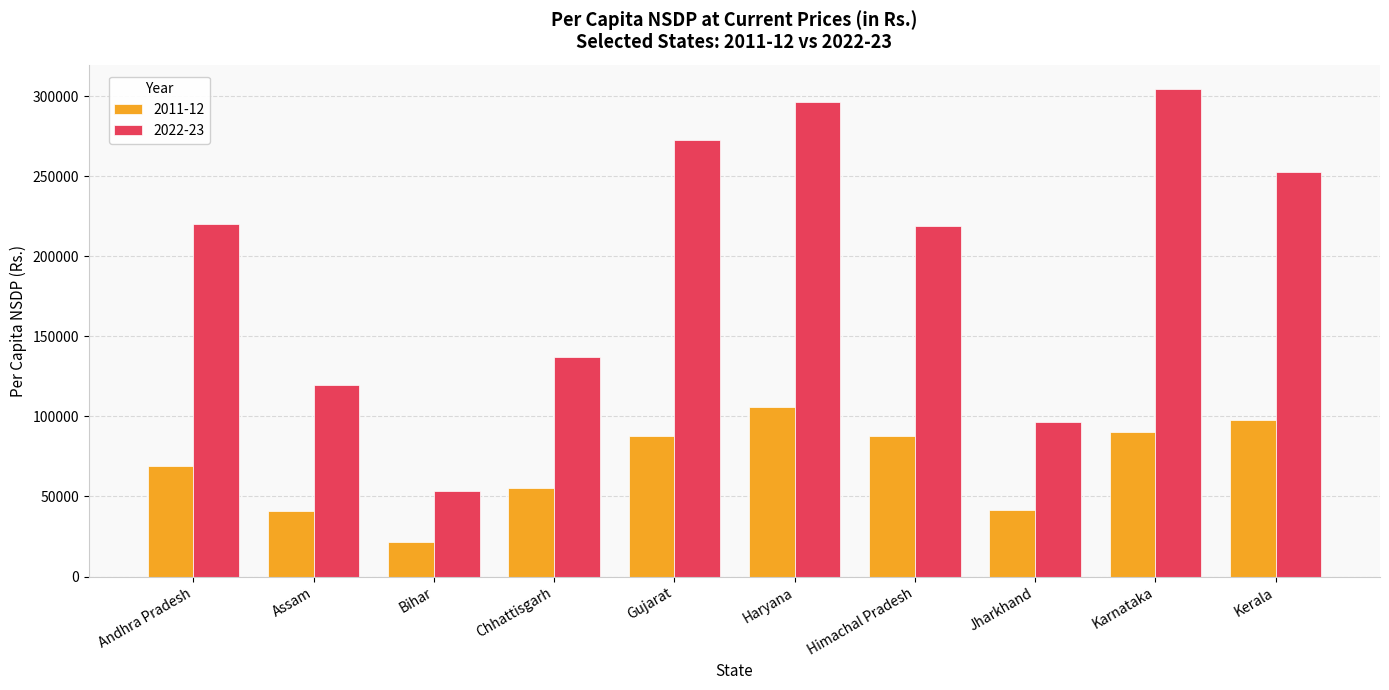

What is the sum of all 2011-12 values?

697783.2